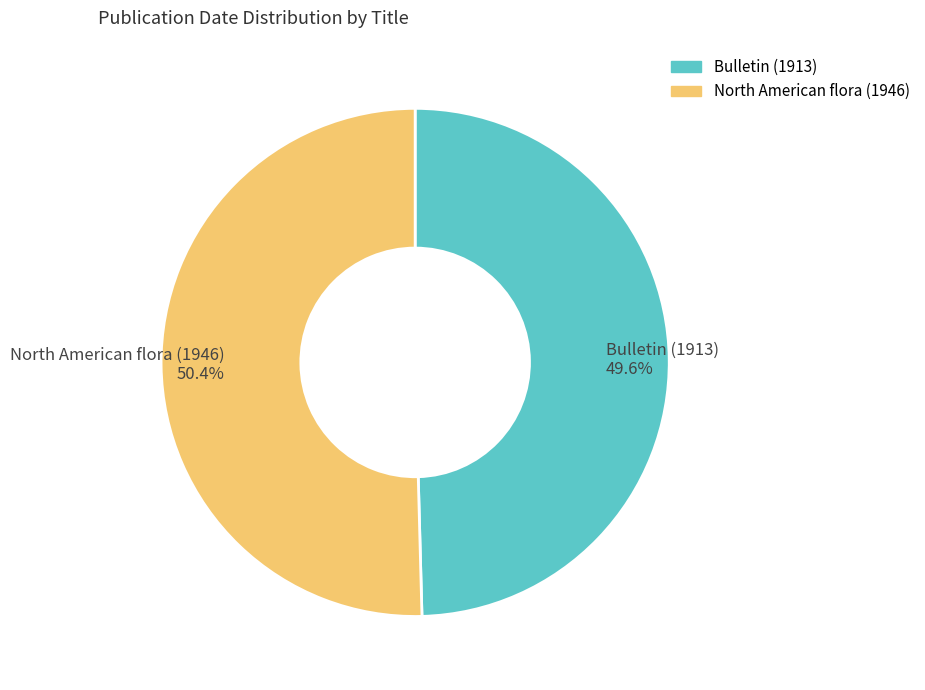

To the nearest percent, what percentage of the pie is Bulletin (1913)?

50%